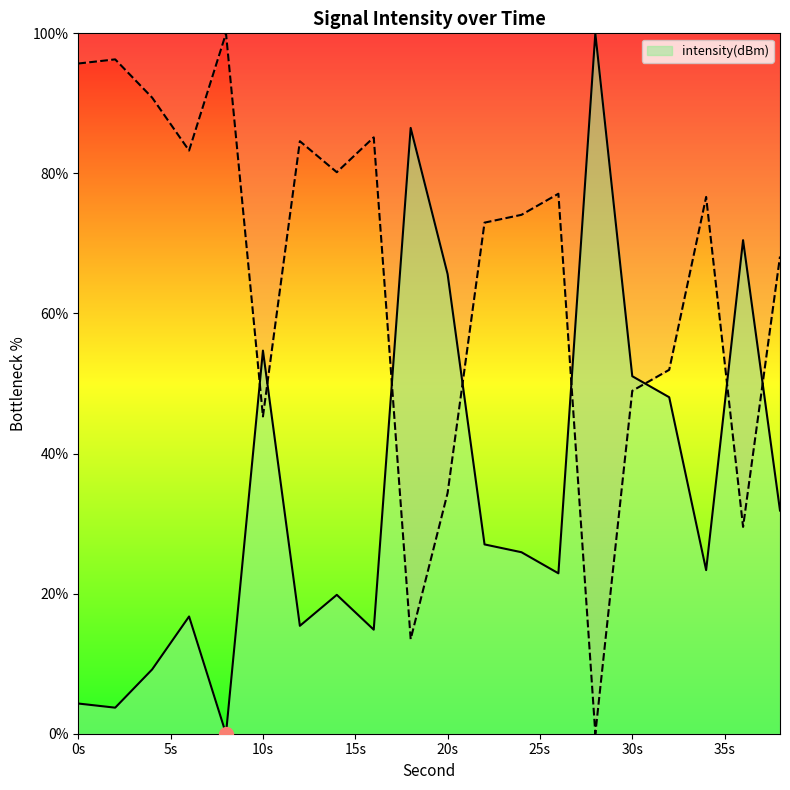

How many series are shown in this chart?

1